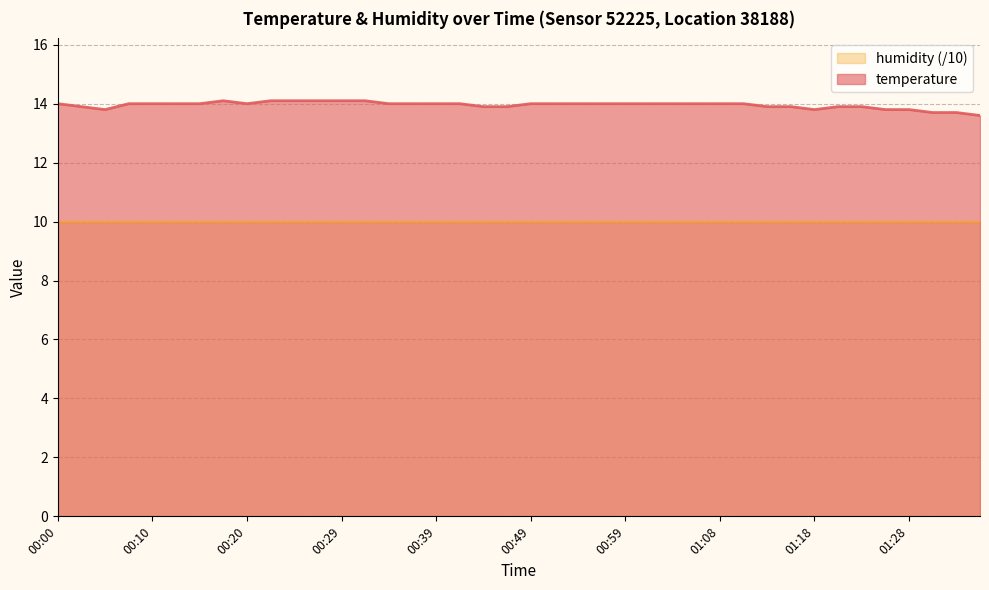

What is the smallest value displayed?

10.0